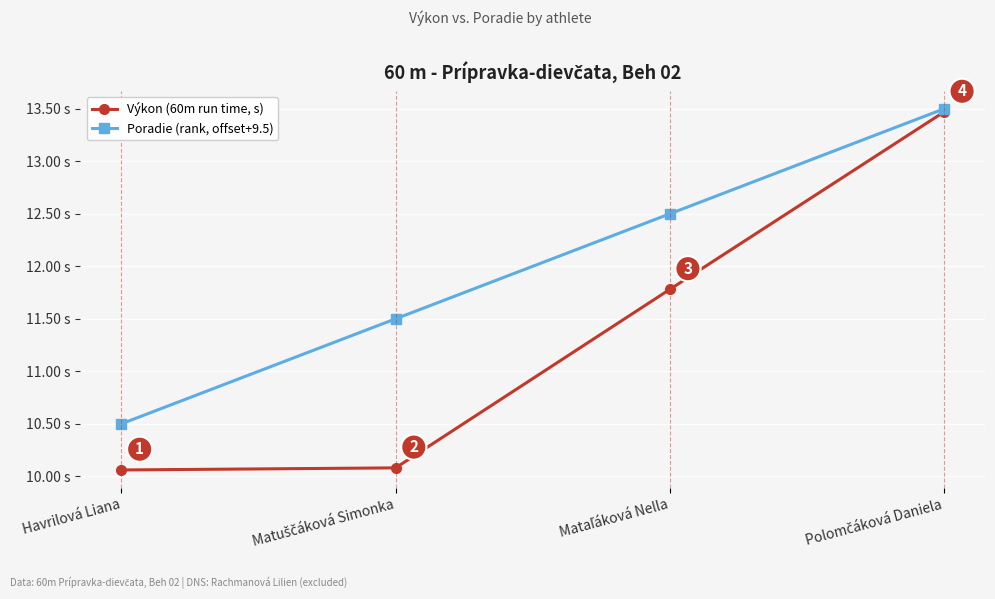

At which category does the chart reach its minimum across all series?

Havrilová Liana